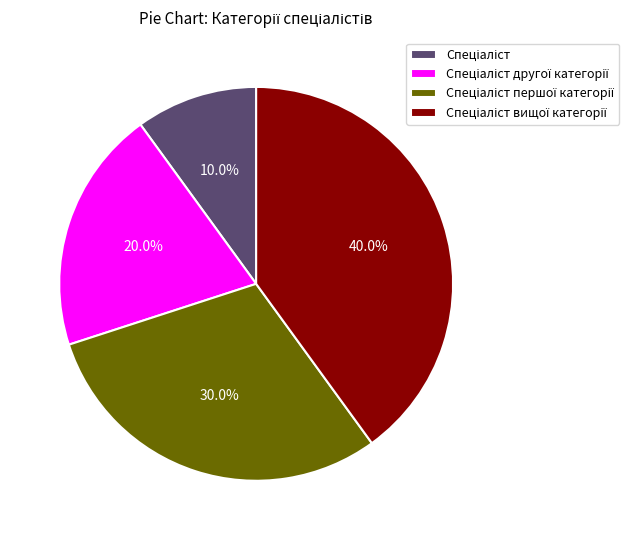

Is there any slice that represents more than half of the pie?

No